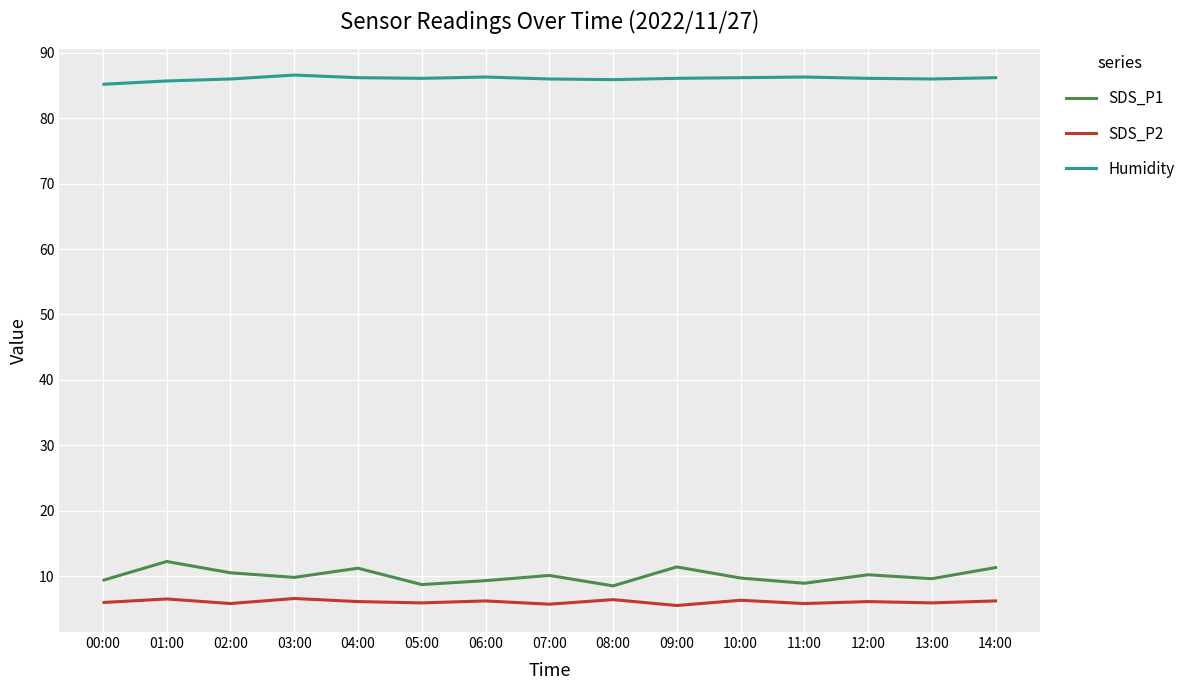

What is the highest value of the SDS_P2 series?

6.6